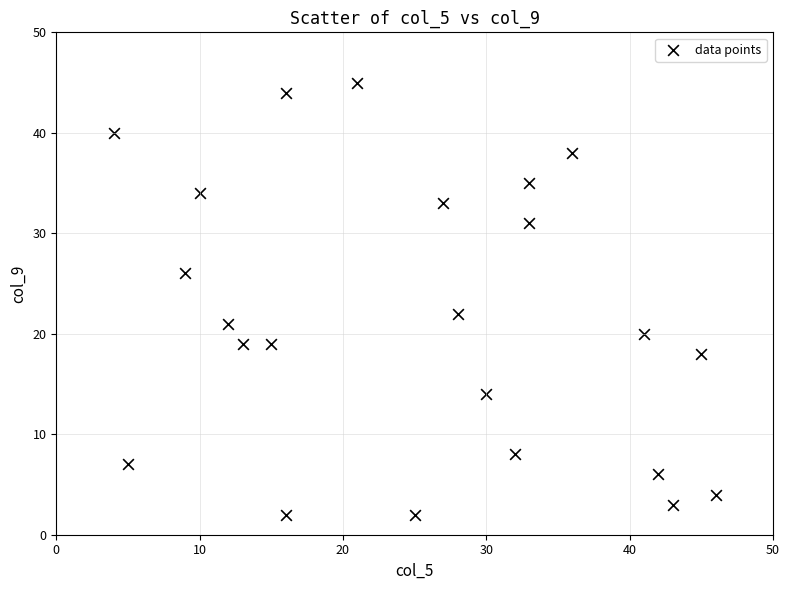

What Y value in the scatter plot is closest to 23?

22